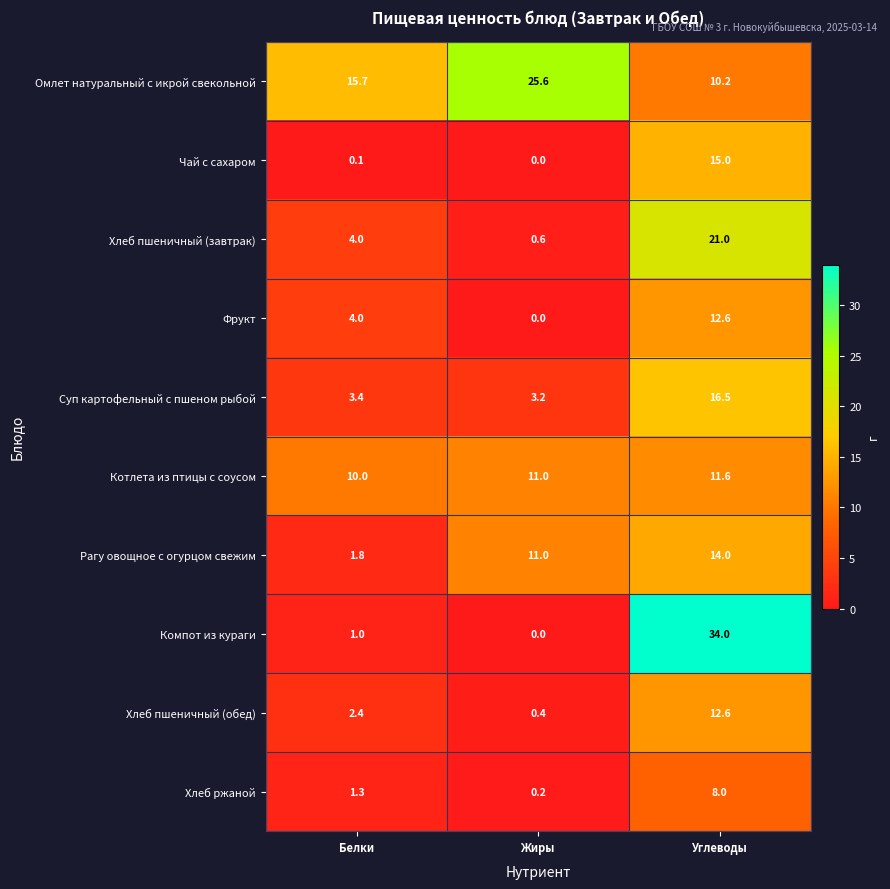

Reading left to right, what are all the values shown in this chart?

Омлет натуральный с икрой свекольной: 15.7	25.6	10.2
Чай с сахаром: 0.1	0.0	15.0
Хлеб пшеничный (завтрак): 4.0	0.6	21.0
Фрукт: 4.0	0.0	12.6
Суп картофельный с пшеном рыбой: 3.4	3.2	16.5
Котлета из птицы с соусом: 10.0	11.0	11.6
Рагу овощное с огурцом свежим: 1.8	11.0	14.0
Компот из кураги: 1.0	0.0	34.0
Хлеб пшеничный (обед): 2.4	0.4	12.6
Хлеб ржаной: 1.3	0.2	8.0